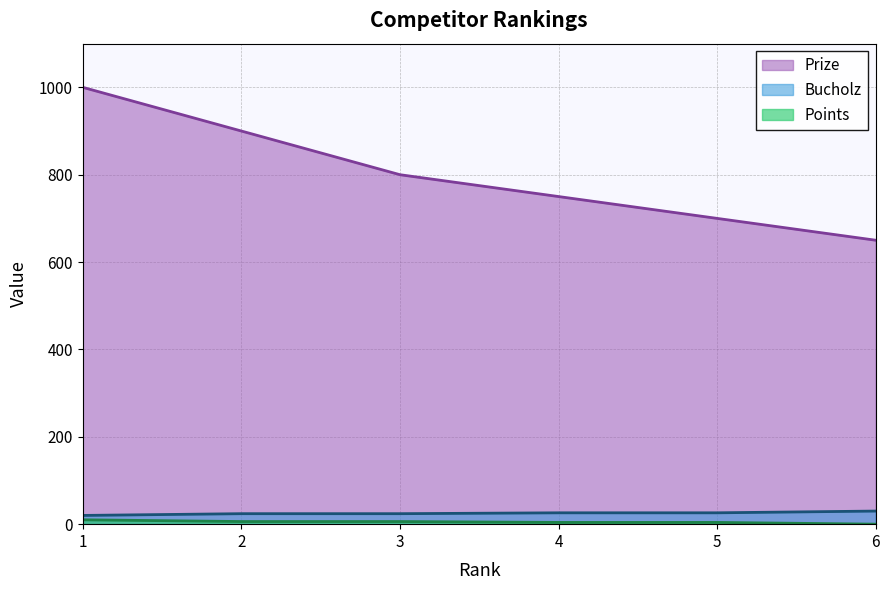

What value does the Bucholz series have at 2, to the nearest 5?

25